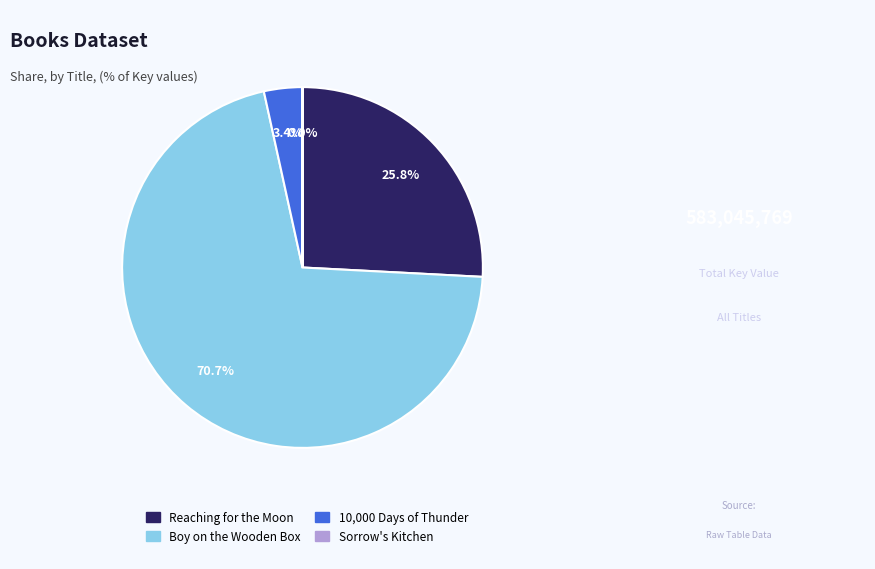

The Reaching for the Moon slice represents 15% of the pie. True or false?

False